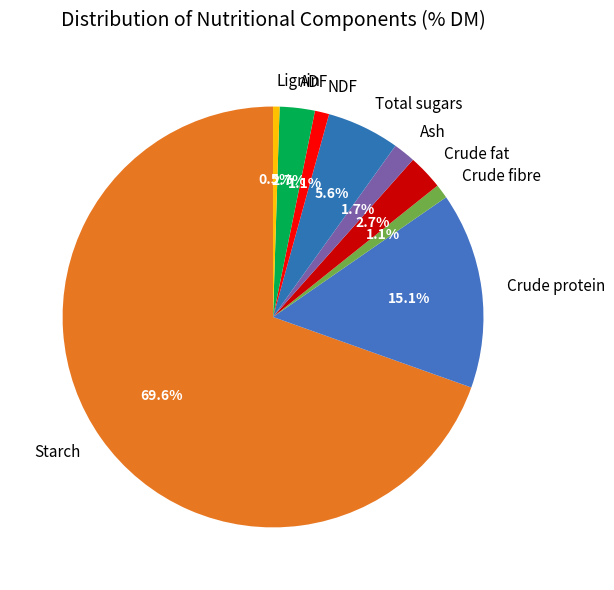

What percentage do Crude fat and Total sugars together represent?

8.3%